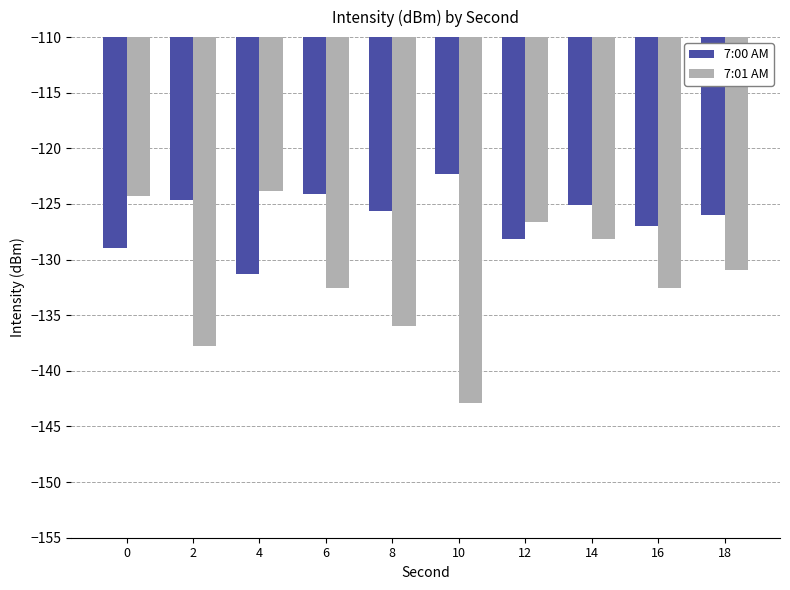

What is the total value across all series at 12?

-254.7